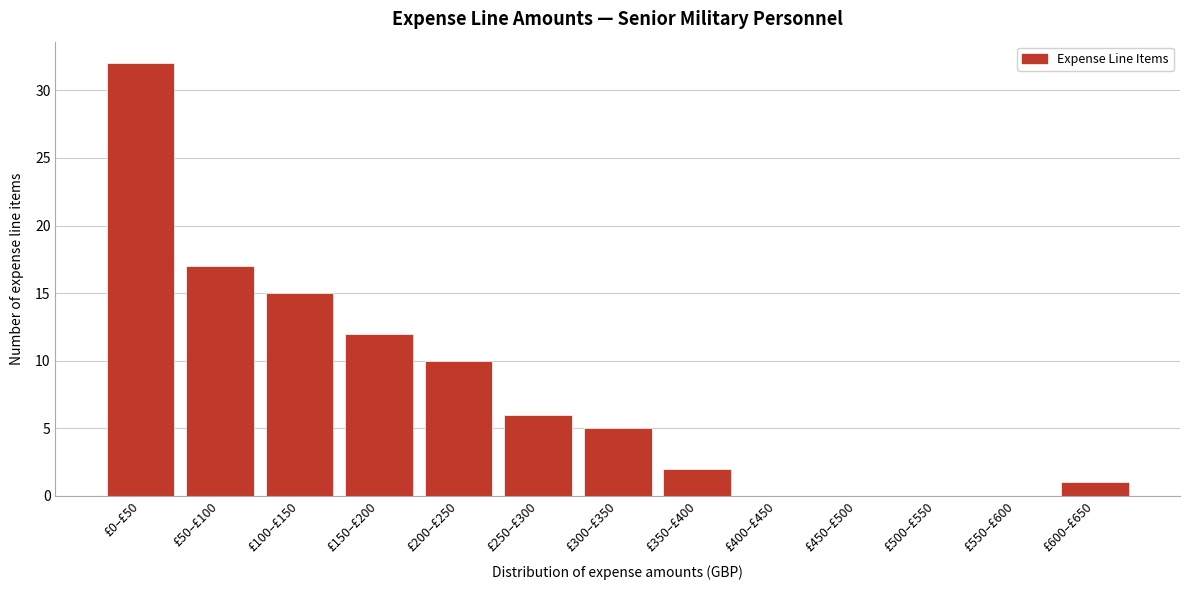

Reading left to right, list all the values displayed in this chart.

£0–£50=32	£50–£100=17	£100–£150=15	£150–£200=12	£200–£250=10	£250–£300=6	£300–£350=5	£350–£400=2	£400–£450=0	£450–£500=0	£500–£550=0	£550–£600=0	£600–£650=1